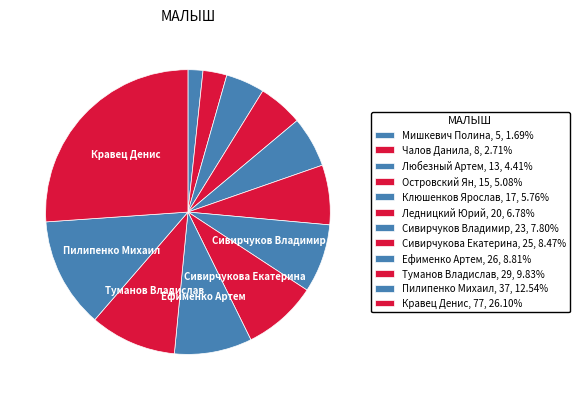

Count the number of slices in the pie.

12